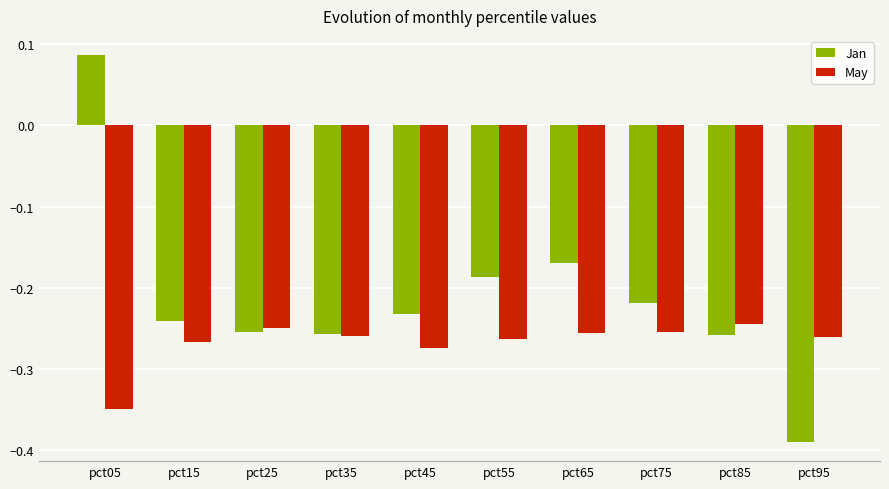

How many Jan values are between 0 and 1?

1